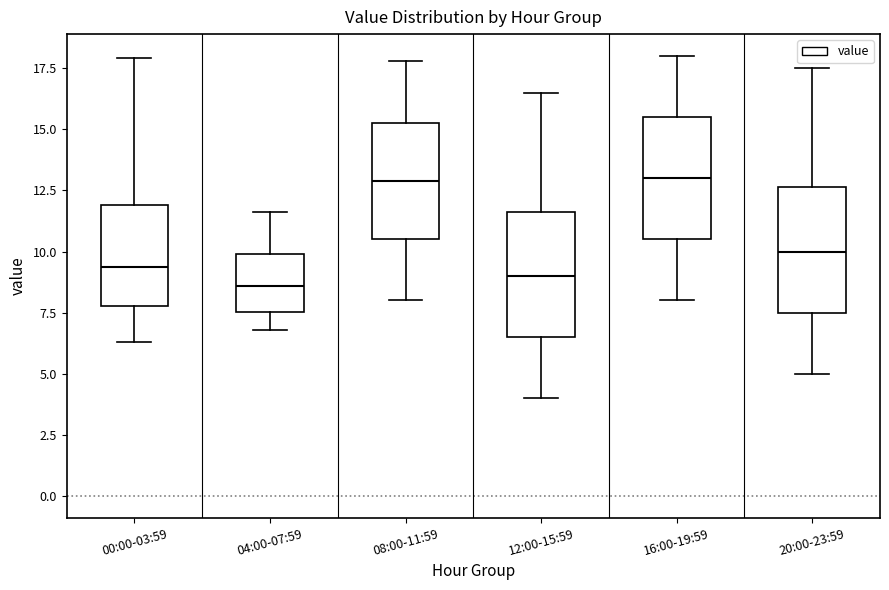

Where does the lower whisker of the box for 08:00-11:59 end on the y-axis? The values are not printed on the chart, so give them approximately, as read against the axis.

8.0